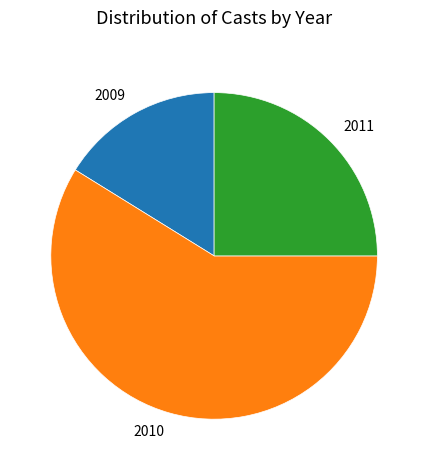

Which slice represents more than half of the pie?

2010